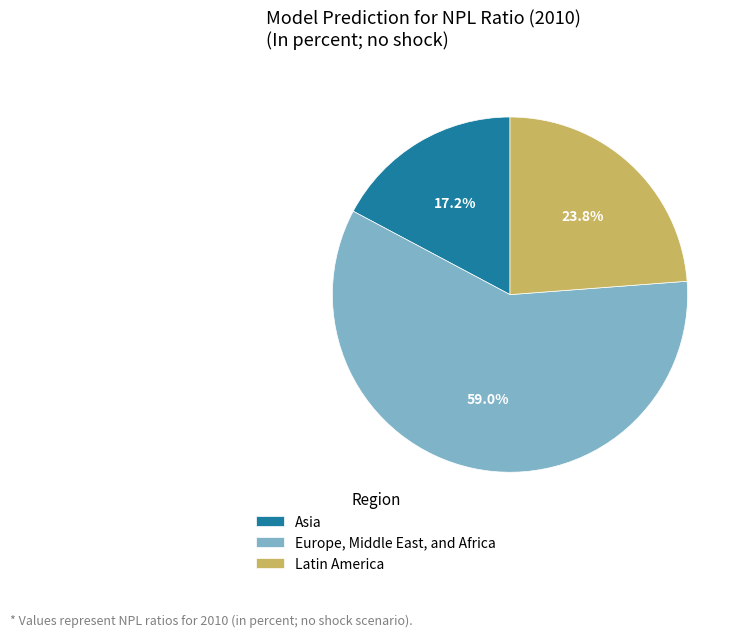

What is the ratio of the value at Asia to the value at Europe, Middle East, and Africa?

0.3